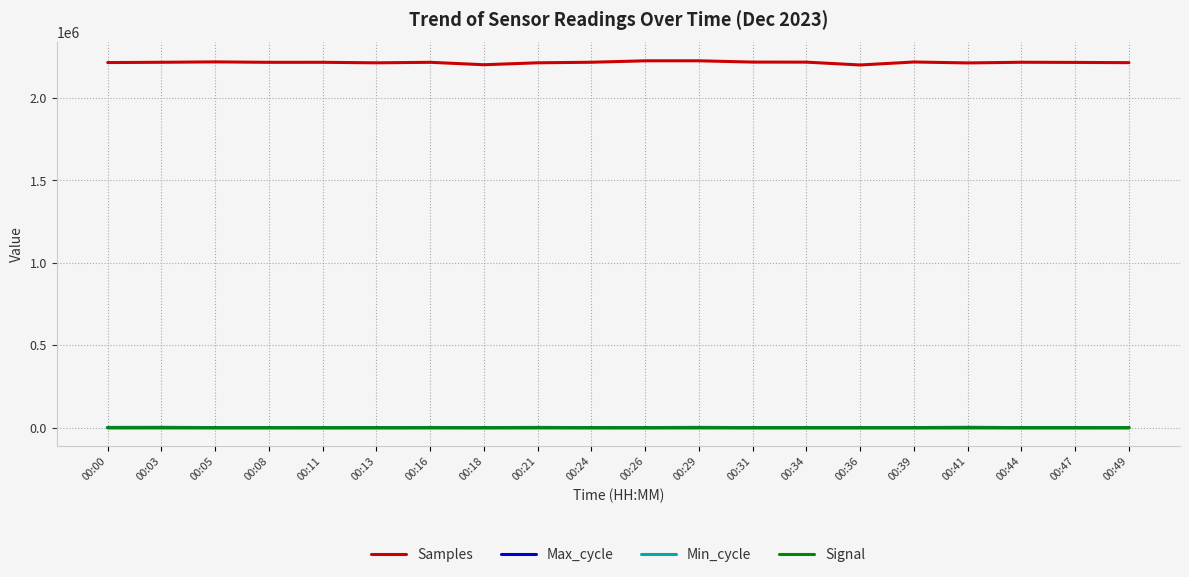

Which series has the largest total across all categories?

Samples